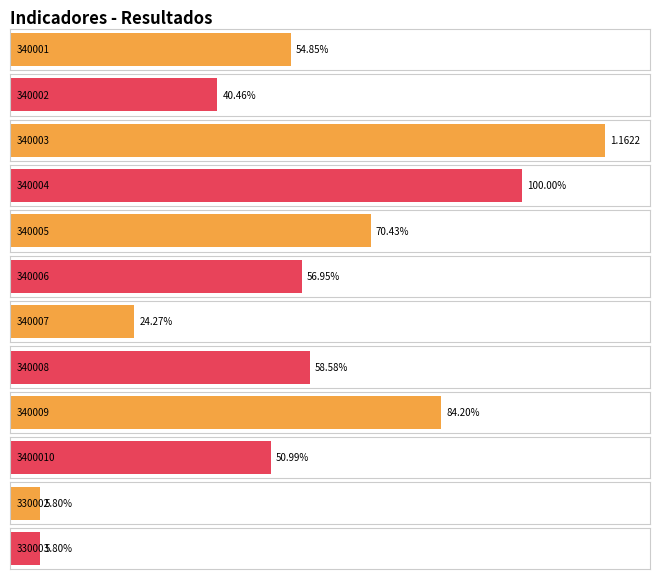

Does the chart contain any negative values?

No